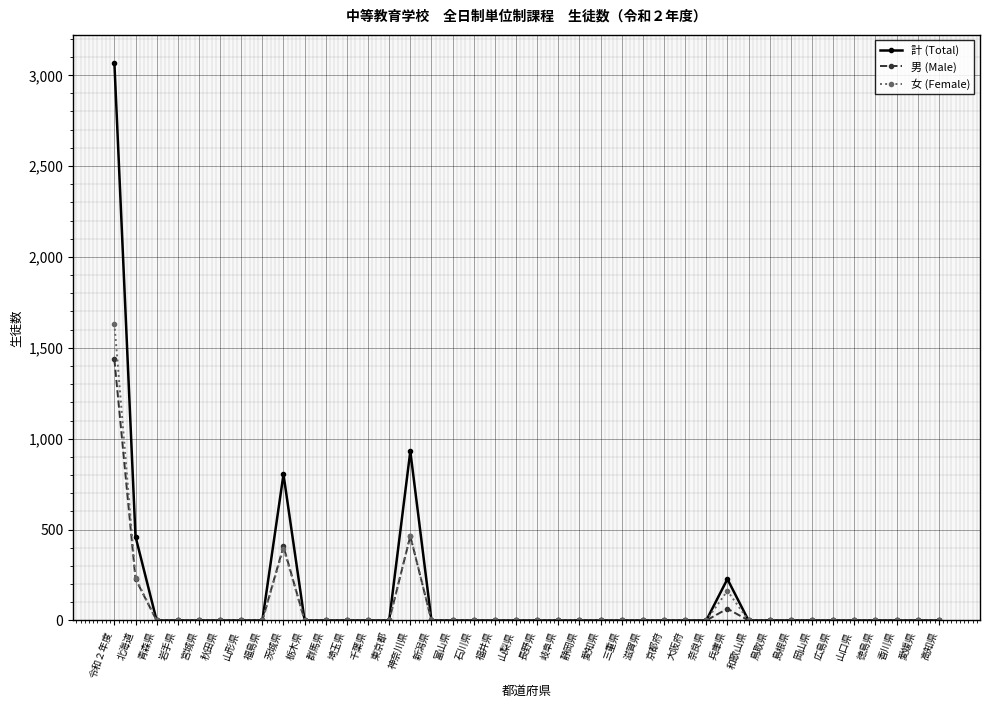

List the series in order of their peak value, lowest first.

男 (Male), 女 (Female), 計 (Total)